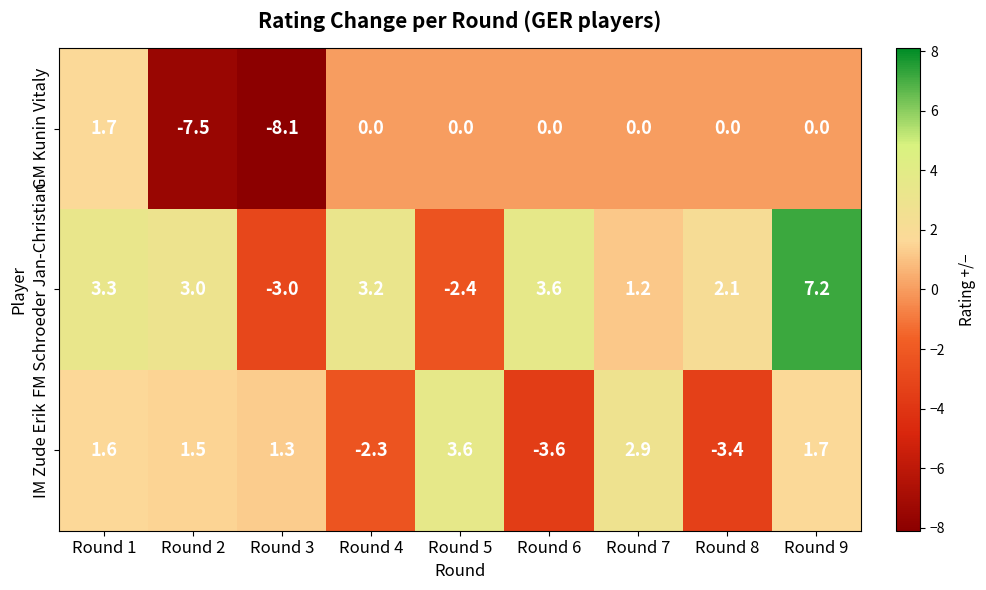

What is the average value of the IM Zude Erik series?

0.4